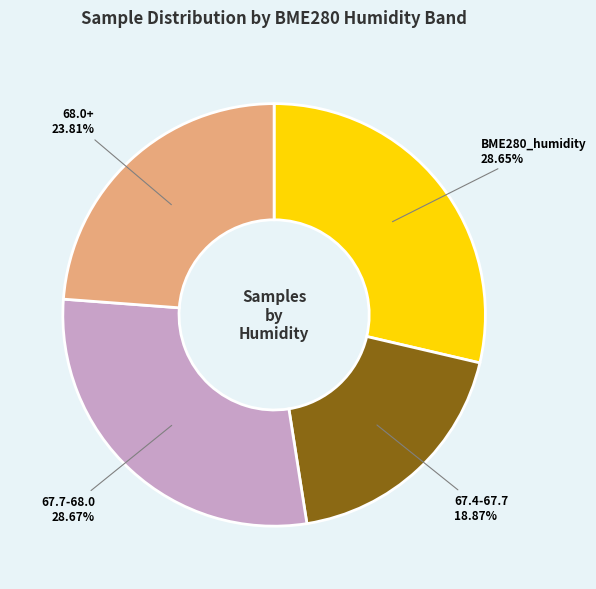

Is there any slice that represents more than half of the pie?

No